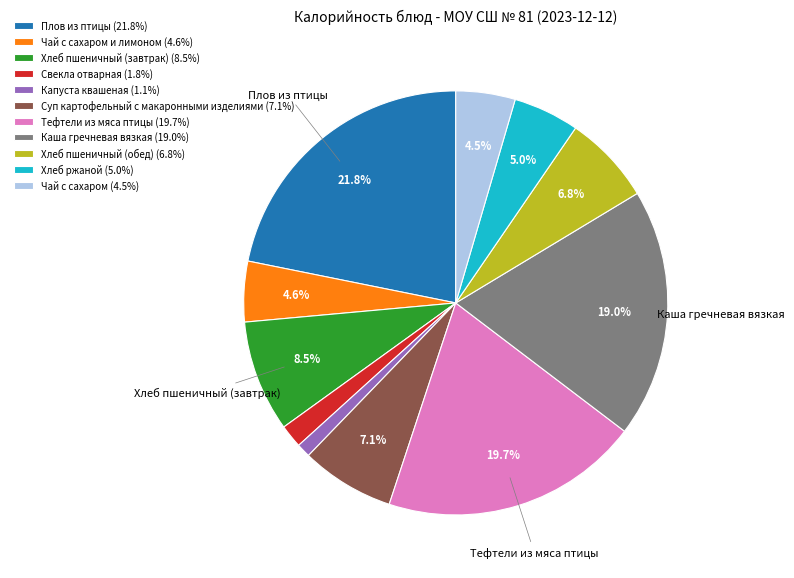

What percentage do Каша гречневая вязкая (19.0%) and Чай с сахаром (4.5%) together represent?

23.5%